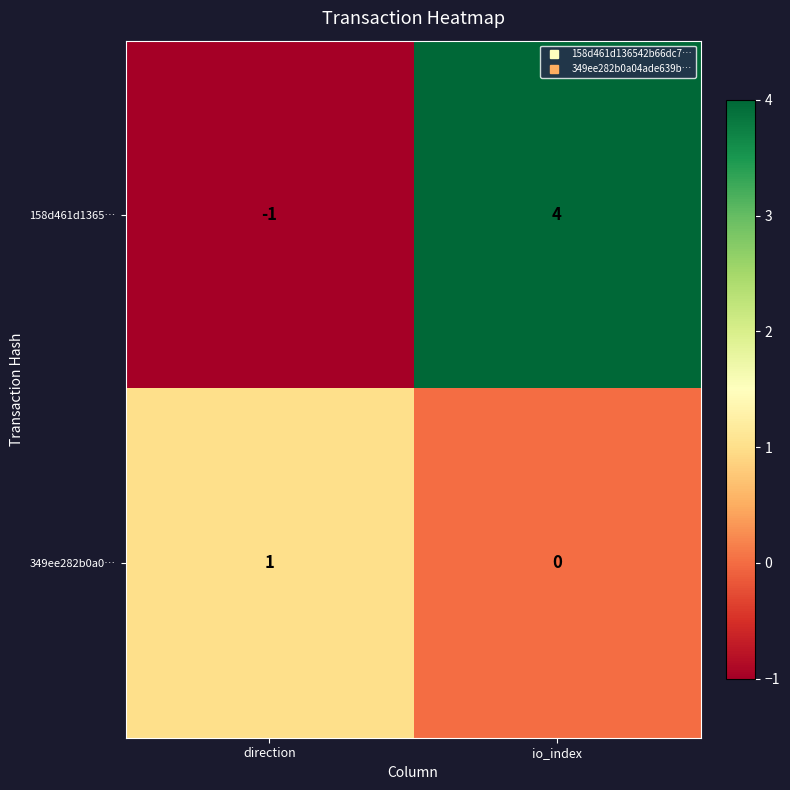

Reading left to right, transcribe all the data shown in this chart.

158d461d1365…: -1	4
349ee282b0a0…: 1	0